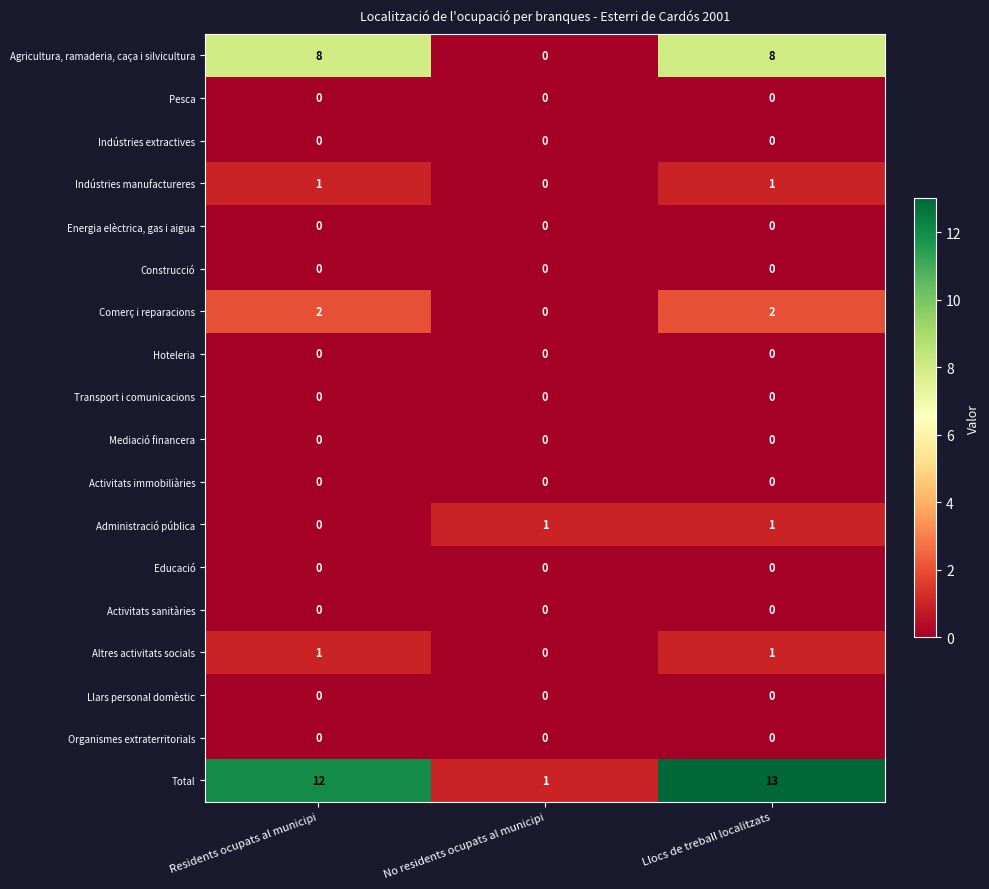

What is the total value across all series at Residents ocupats al municipi?

24